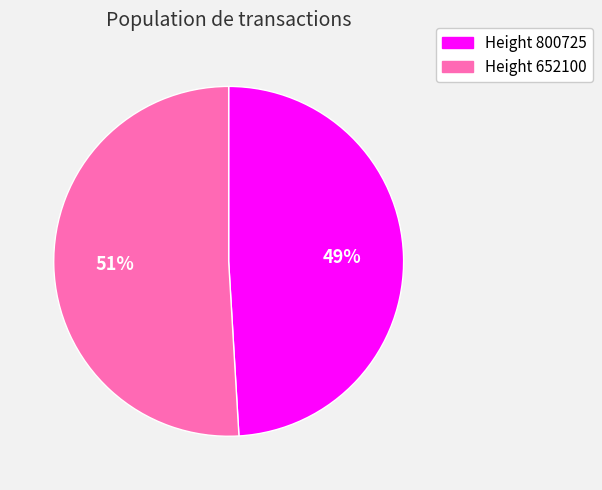

To the nearest percent, what is the average slice percentage?

50%